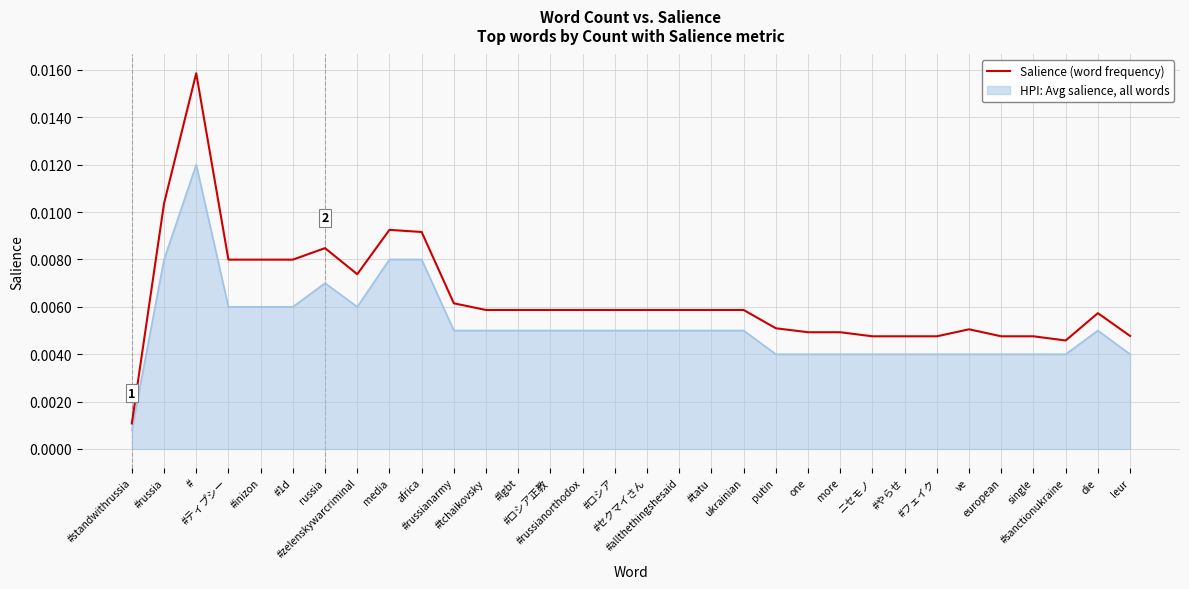

Rank the series by their maximum value, from highest to lowest.

Salience (word frequency), HPI: Avg salience, all words